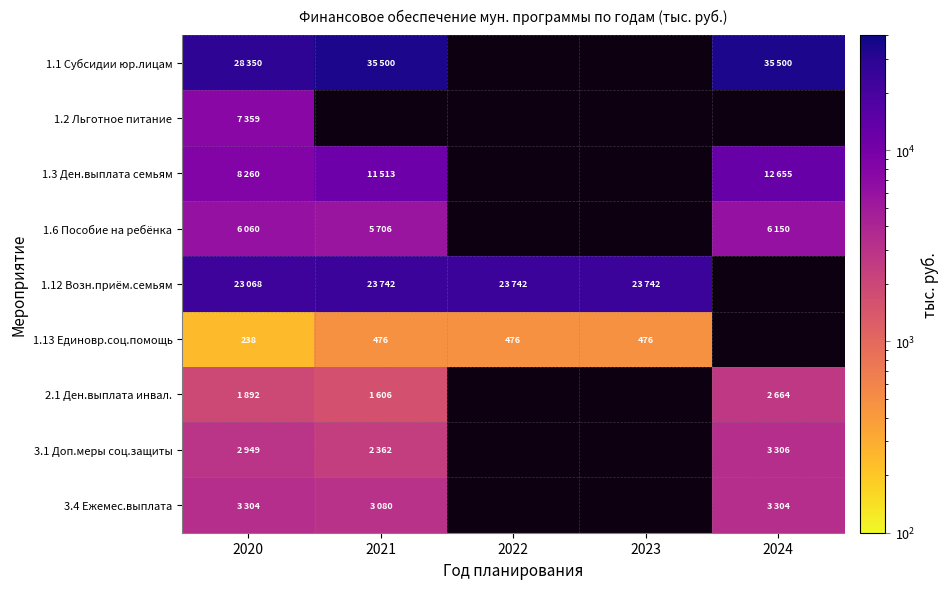

How many categories are shown in the chart?

5